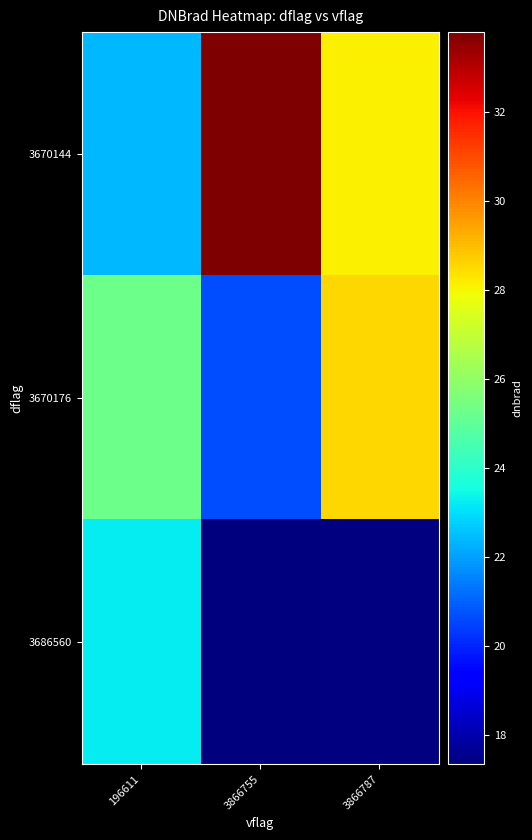

What is the highest value of the 3670144 series?

33.8